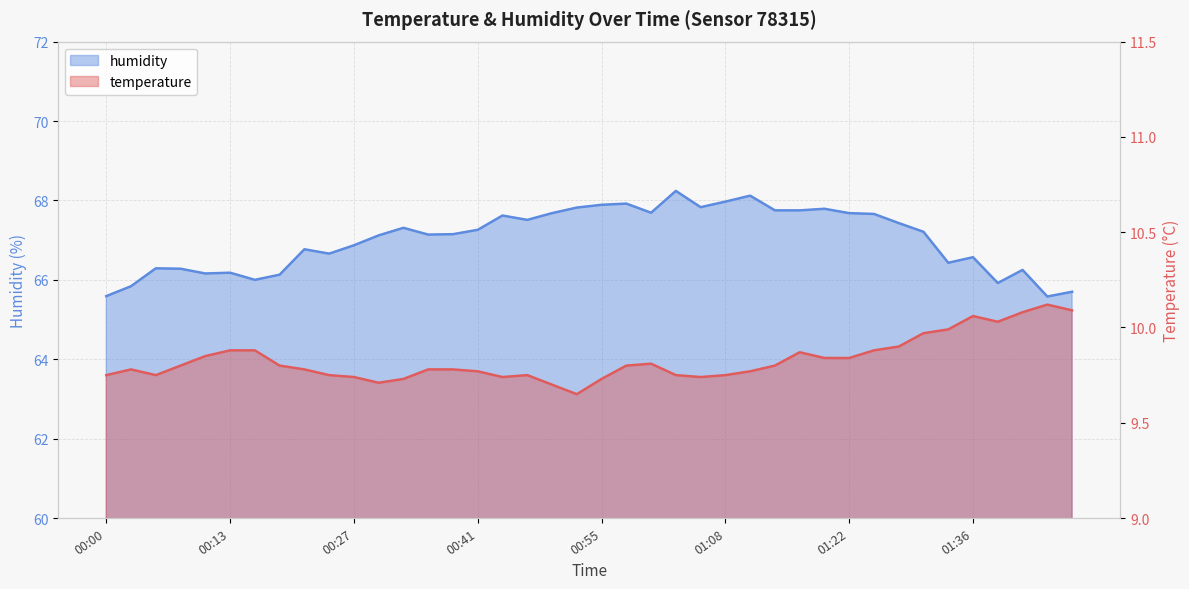

Reading right to left, transcribe all the data shown in this chart.

temperature: 01:47=10.1	01:44=10.1	01:41=10.1	01:39=10.0	01:36=10.1	01:33=10.0	01:30=10.0	01:28=9.9	01:25=9.9	01:22=9.8	01:19=9.8	01:17=9.9	01:14=9.8	01:11=9.8	01:08=9.8	01:06=9.7	01:03=9.8	01:00=9.8	00:57=9.8	00:55=9.7	00:52=9.7	00:49=9.7	00:46=9.8	00:44=9.7	00:41=9.8	00:38=9.8	00:35=9.8	00:33=9.7	00:30=9.7	00:27=9.7	00:24=9.8	00:22=9.8	00:19=9.8	00:16=9.9	00:13=9.9	00:11=9.8	00:08=9.8	00:05=9.8	00:03=9.8	00:00=9.8
humidity: 01:47=65.7	01:44=65.6	01:41=66.2	01:39=65.9	01:36=66.6	01:33=66.4	01:30=67.2	01:28=67.4	01:25=67.7	01:22=67.7	01:19=67.8	01:17=67.8	01:14=67.8	01:11=68.1	01:08=68.0	01:06=67.8	01:03=68.2	01:00=67.7	00:57=67.9	00:55=67.9	00:52=67.8	00:49=67.7	00:46=67.5	00:44=67.6	00:41=67.3	00:38=67.2	00:35=67.1	00:33=67.3	00:30=67.1	00:27=66.9	00:24=66.7	00:22=66.8	00:19=66.1	00:16=66.0	00:13=66.2	00:11=66.2	00:08=66.3	00:05=66.3	00:03=65.8	00:00=65.6